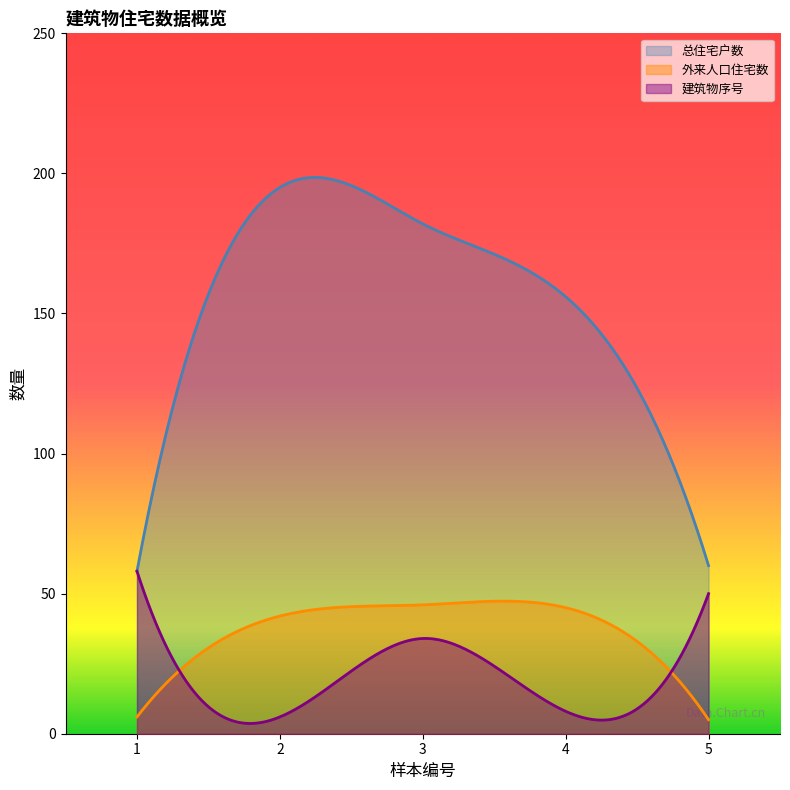

Which category has the lowest value across all series?

5